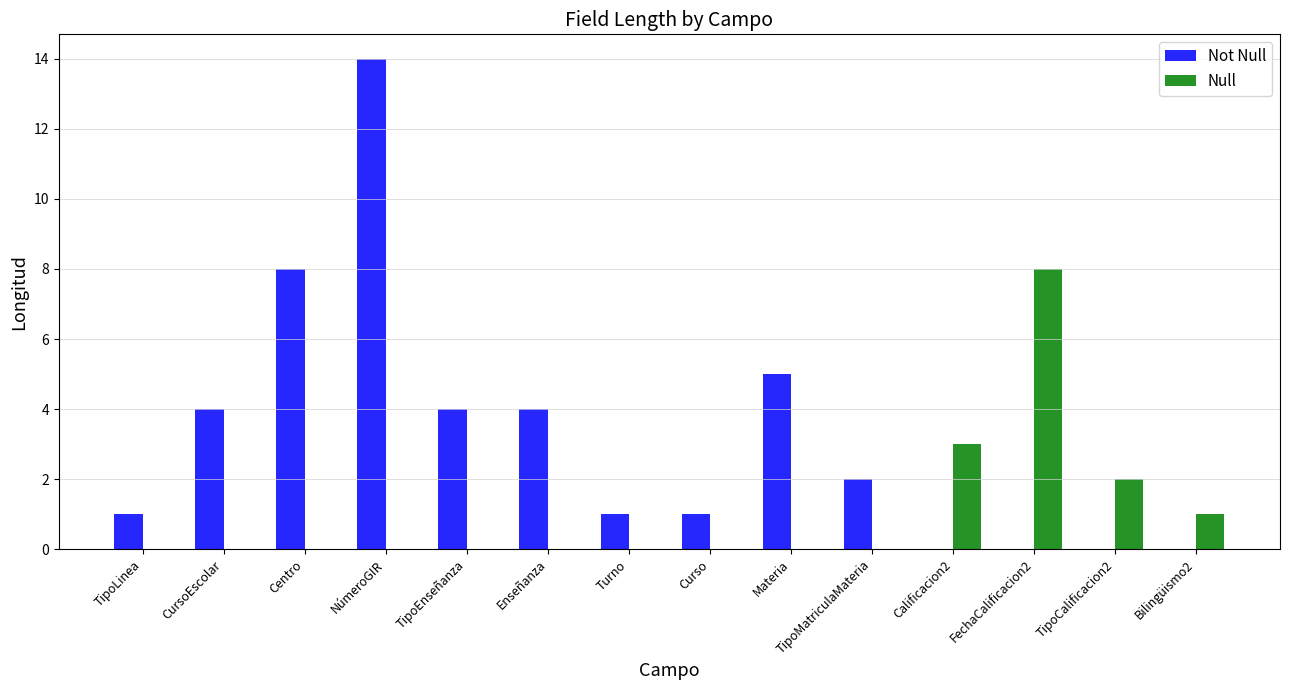

Are the bars horizontal?

No